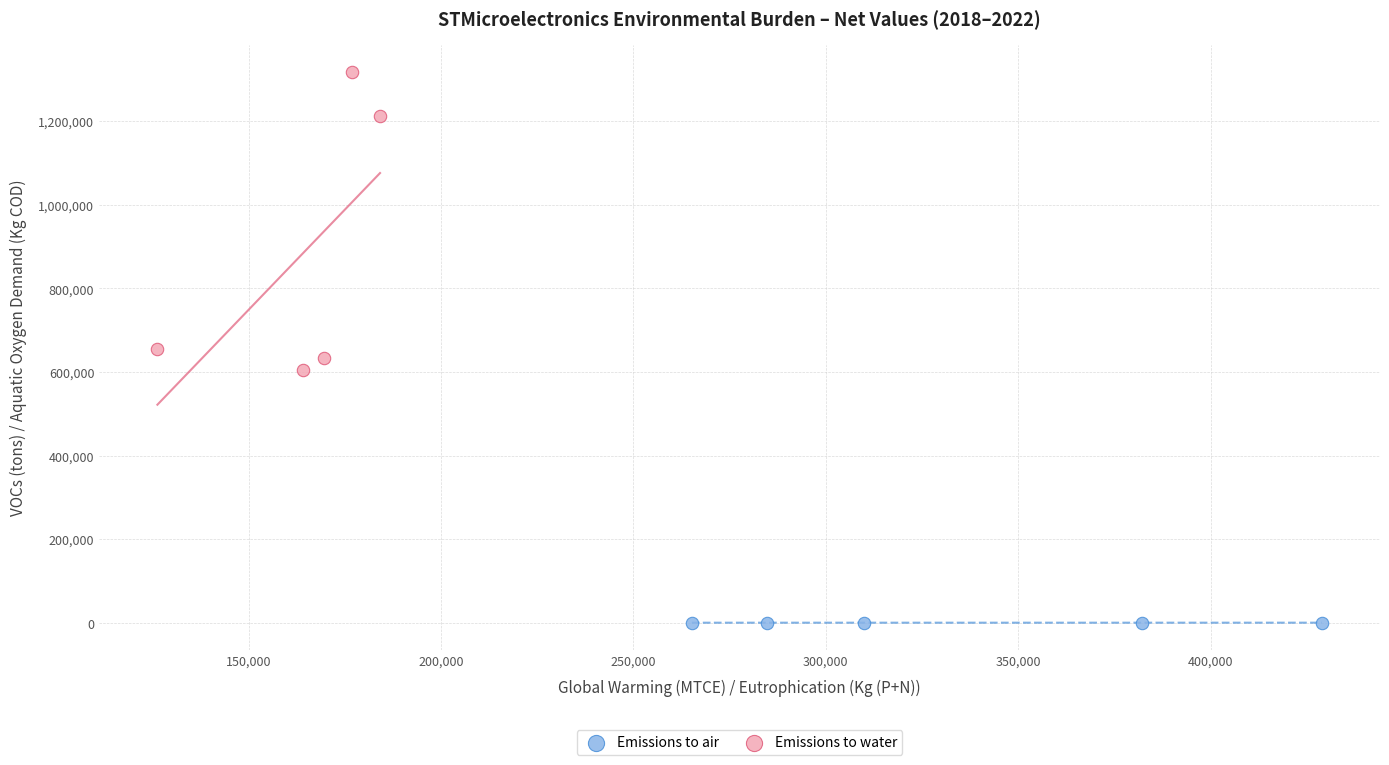

Which series contains the highest Y value?

Emissions to water